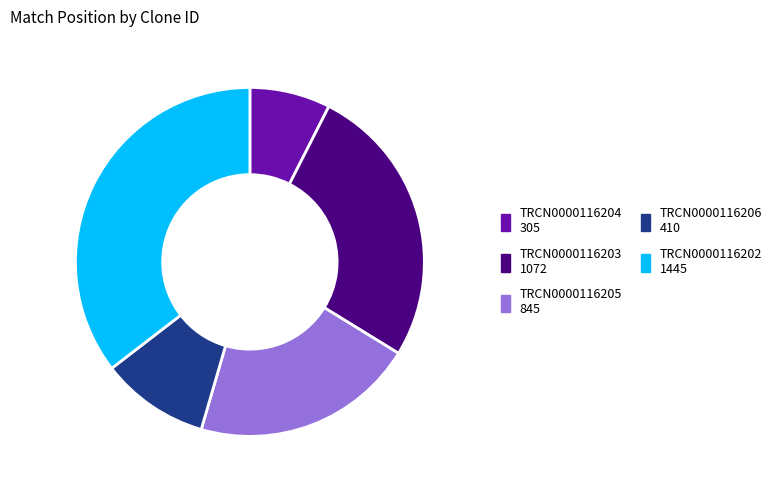

Does TRCN0000116203 account for over 50% of the chart?

No